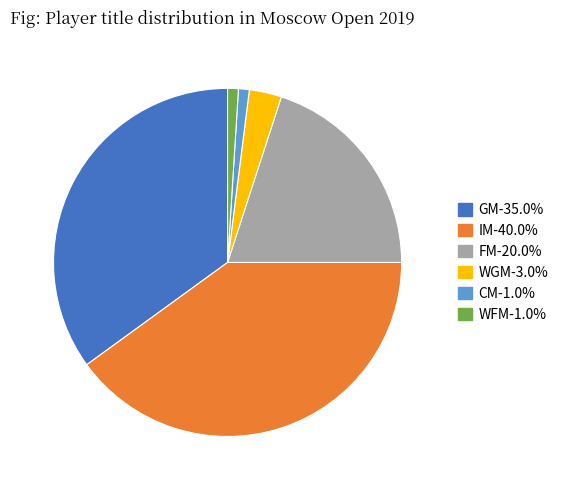

Is there a majority slice in this chart?

No